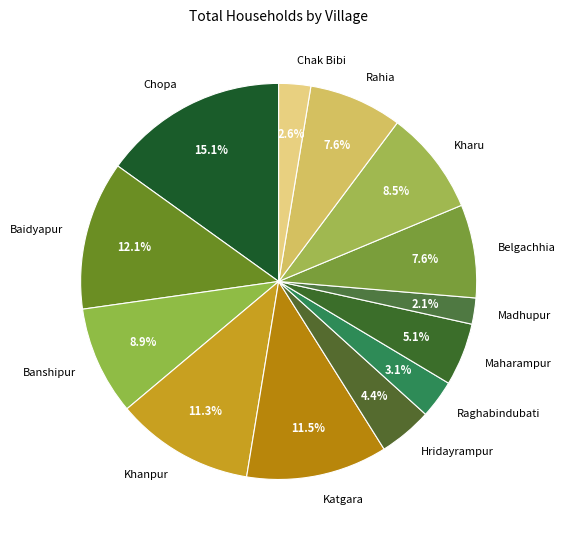

To the nearest percent, what is the difference between the Hridayrampur and Chopa slice percentages?

11%